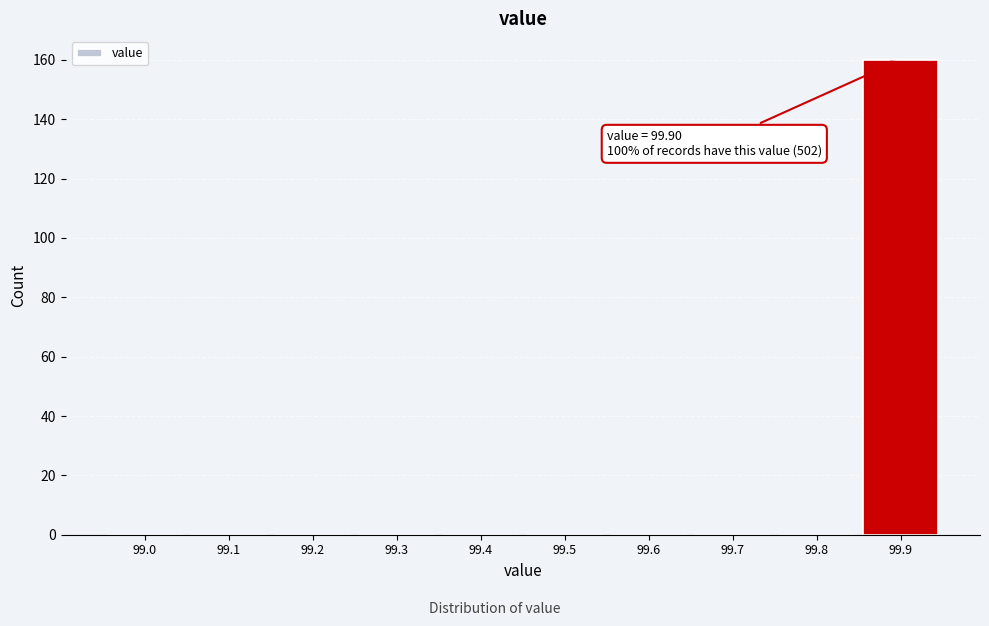

Reading left to right, list all the values displayed in this chart.

99.0=0	99.1=0	99.2=0	99.3=0	99.4=0	99.5=0	99.6=0	99.7=0	99.8=0	99.9=160